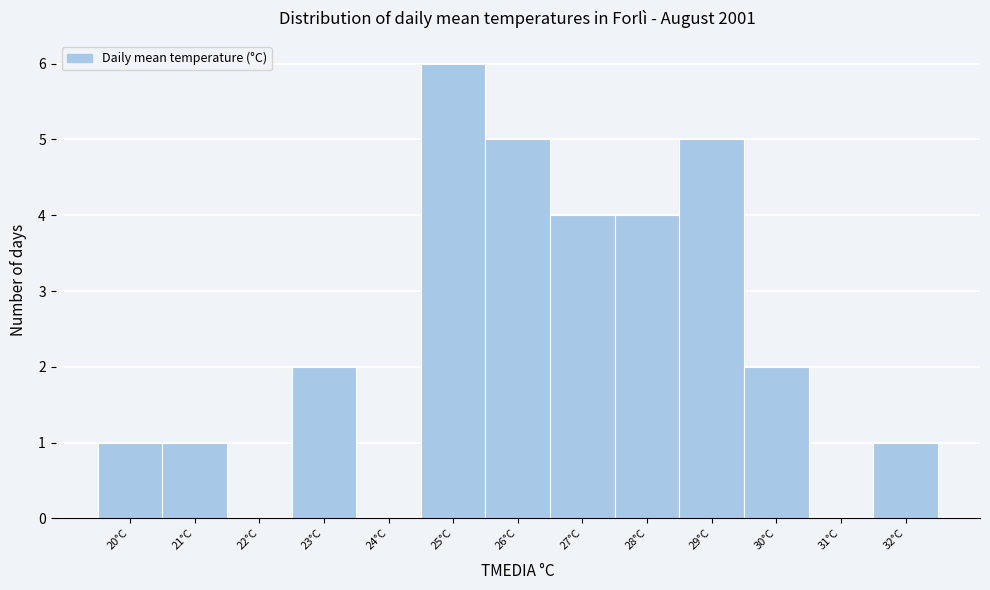

How tall is the bar that spans 20.5 to 21.5 on the x-axis? The values are not printed on the chart, so give them approximately, as read against the axis.

1